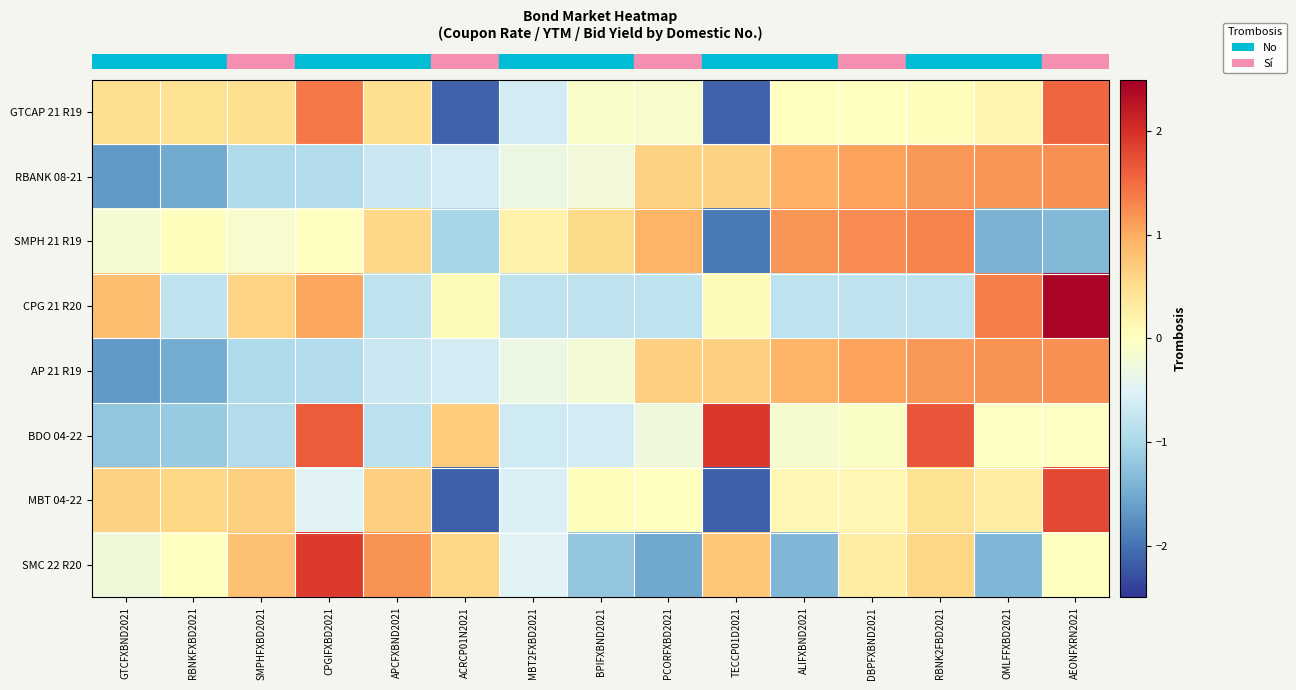

Which category has the highest value across all series?

AEONFXRN2021